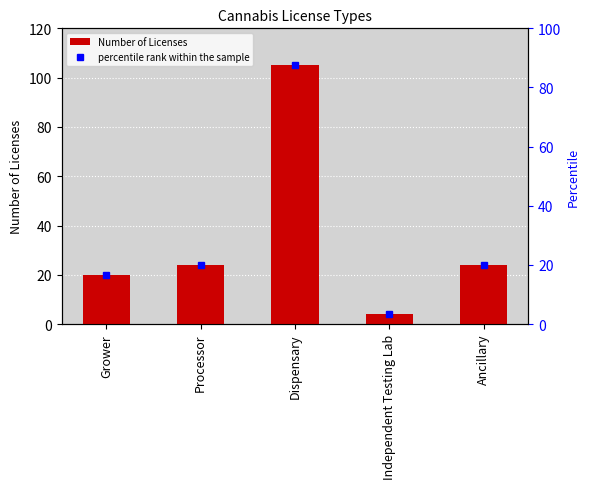

What is the label of the 5th bar from the left?

Ancillary